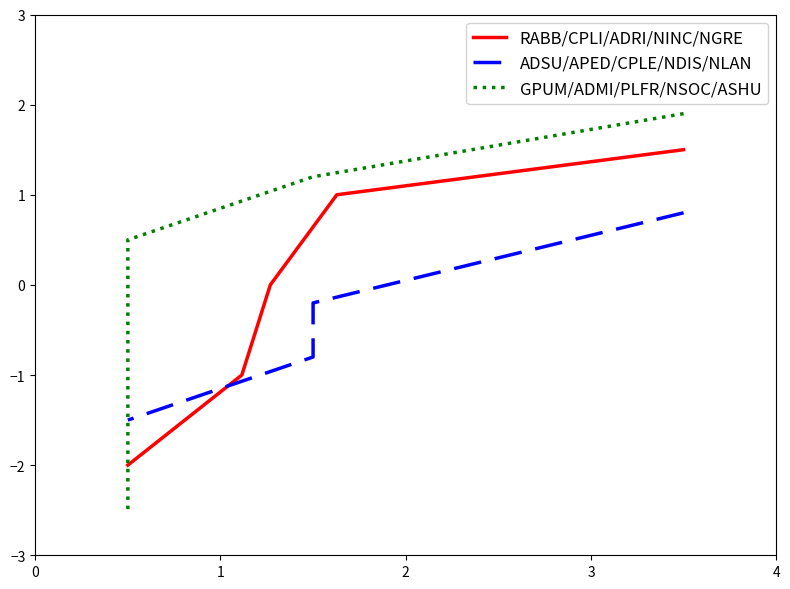

Is the value of RABB/CPLI/ADRI/NINC/NGRE at 4 greater than the value of GPUM/ADMI/PLFR/NSOC/ASHU at 0?

No